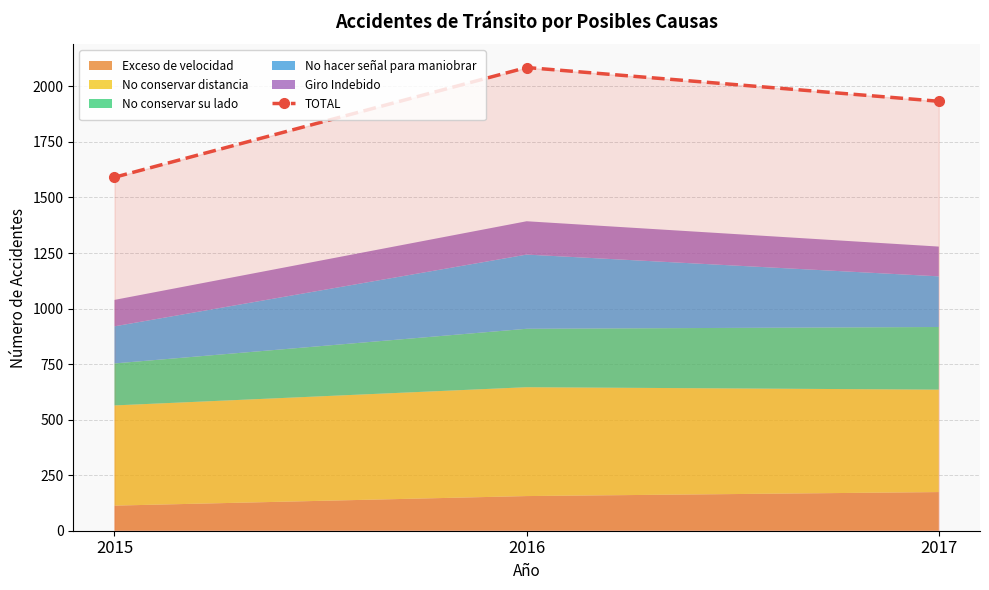

The chart shows a value of 841 at 2017. True or false?

False